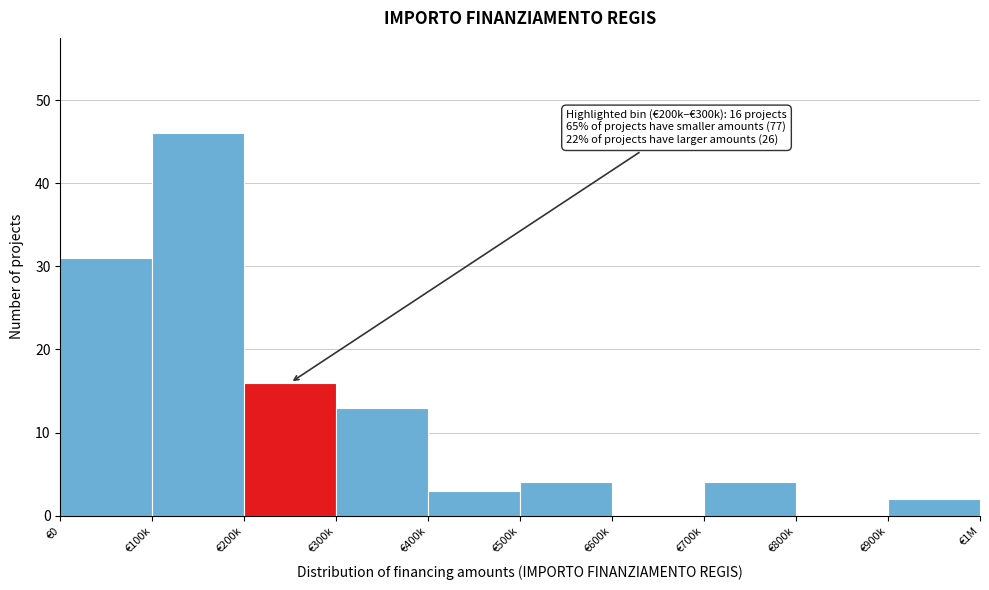

Reading right to left, what are all the values shown in this chart?

€900k=2	€800k=0	€700k=4	€600k=0	€500k=4	€400k=3	€300k=13	€200k=16	€100k=46	€0=31